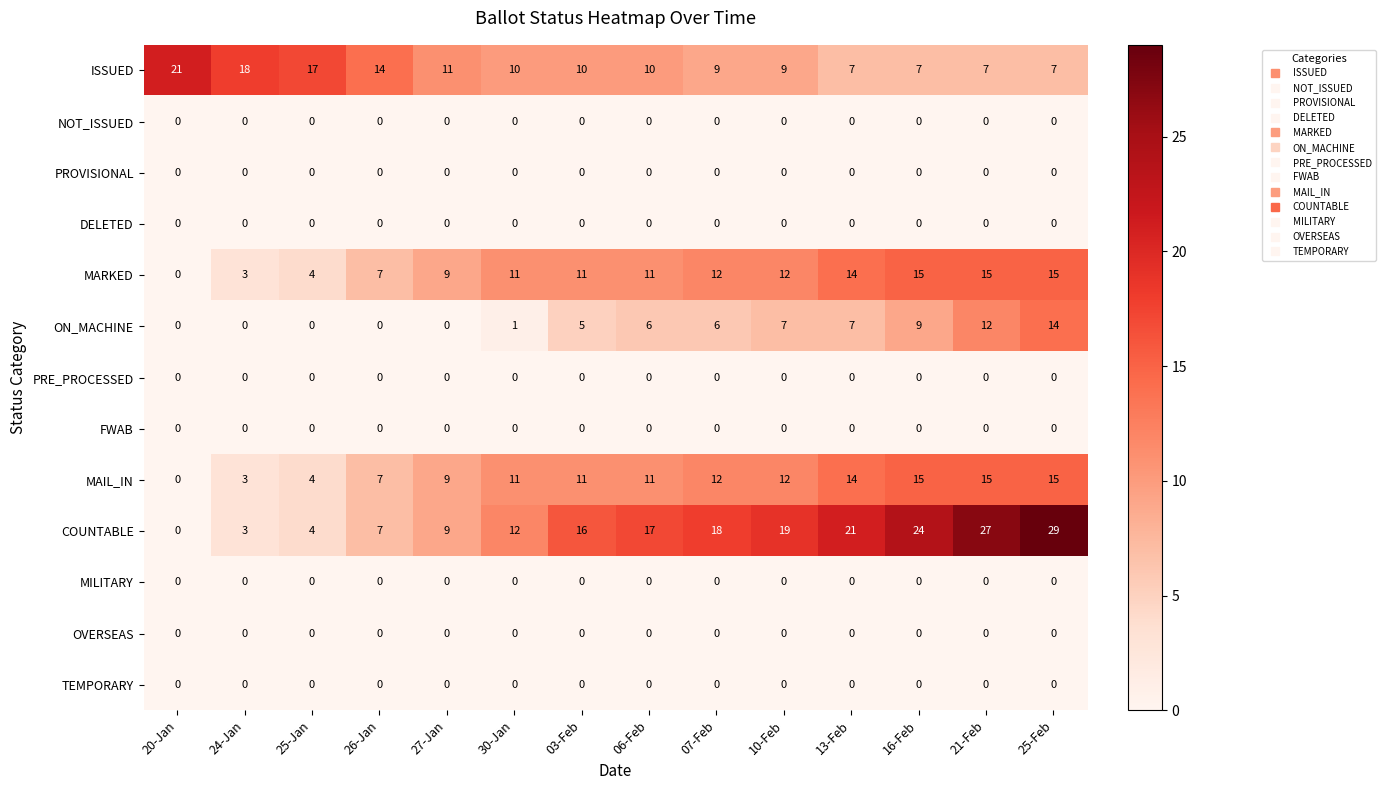

What is the greatest value displayed?

29